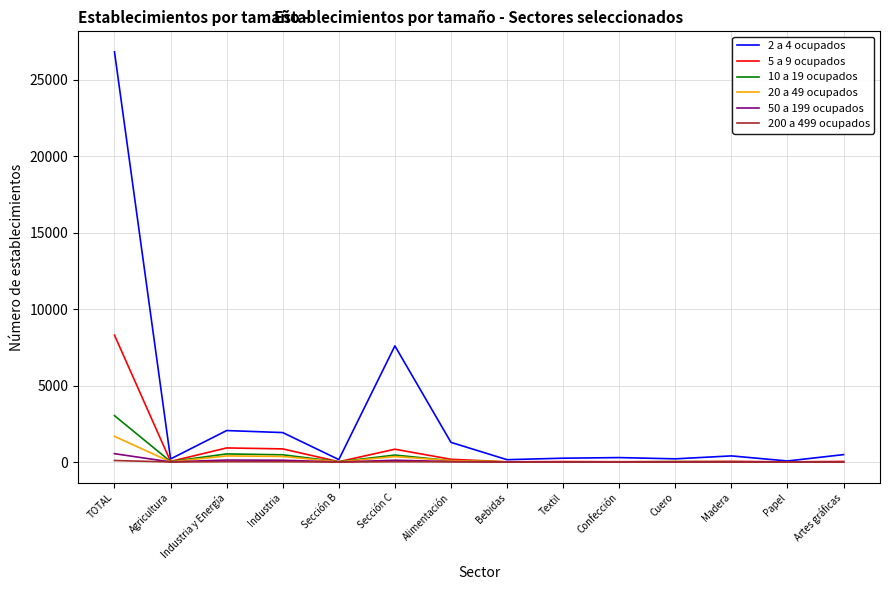

Which series has the widest spread of values?

2 a 4 ocupados